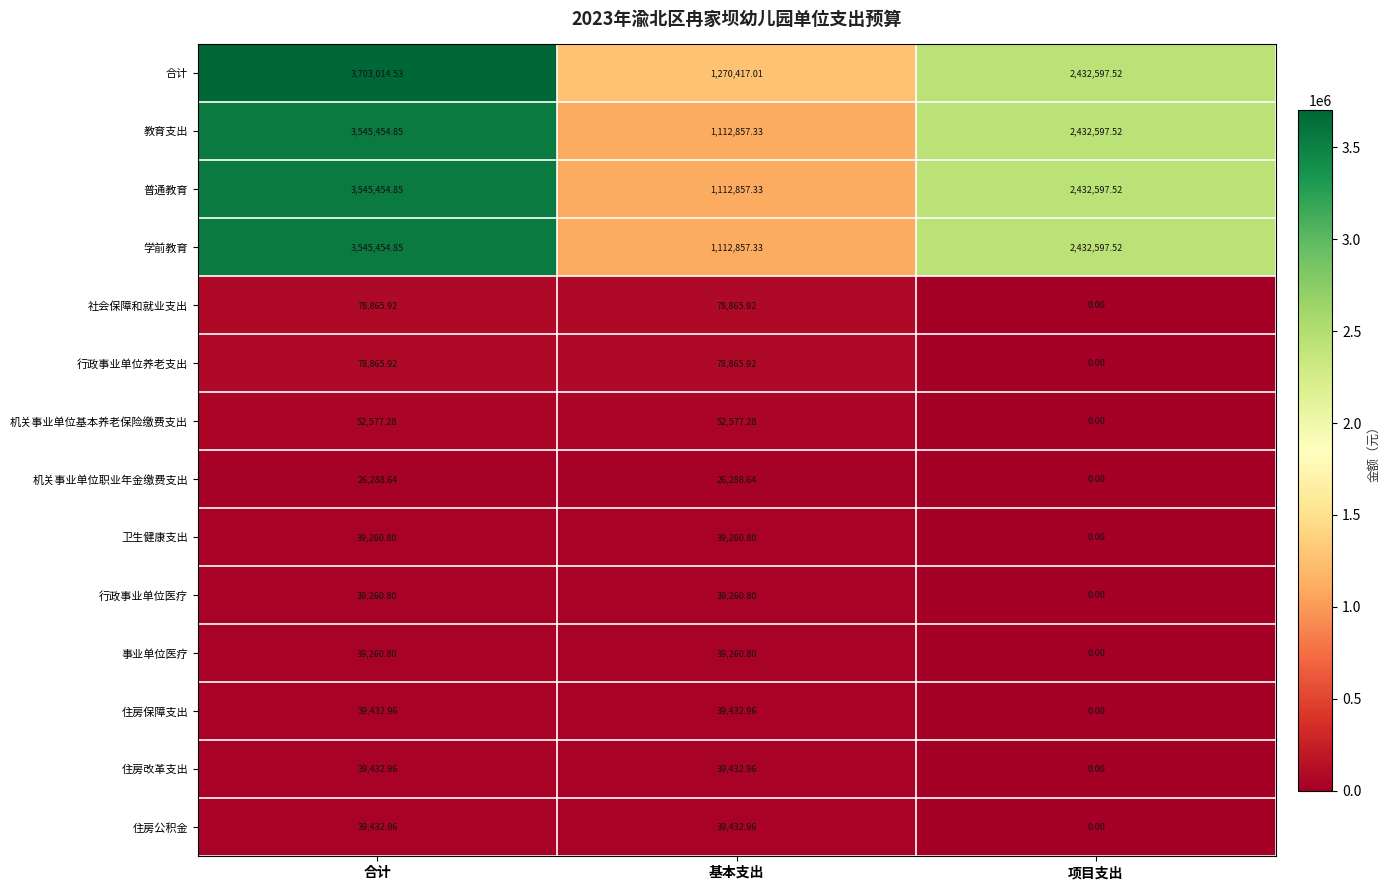

Which label corresponds to the largest value in the chart?

合计